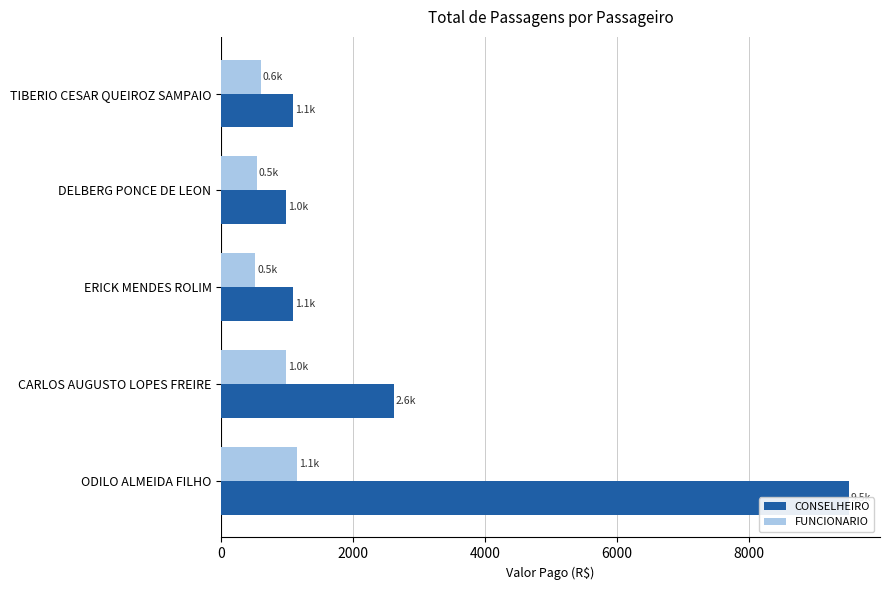

Is it true that FUNCIONARIO equals 1146.3 at ODILO ALMEIDA FILHO?

True